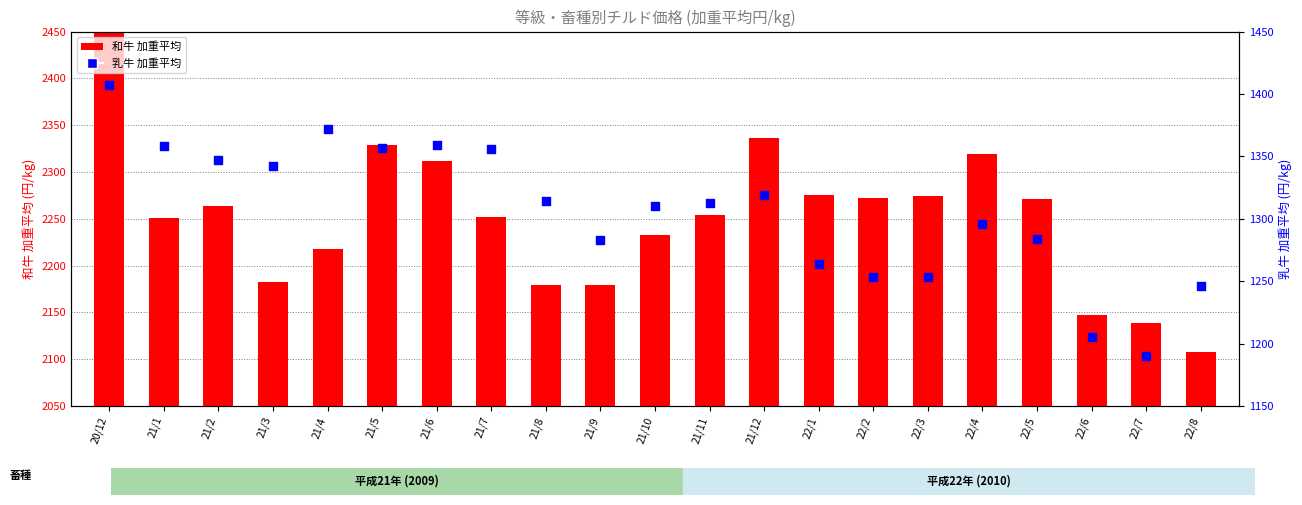

Which series reaches the minimum Y coordinate?

乳牛 加重平均